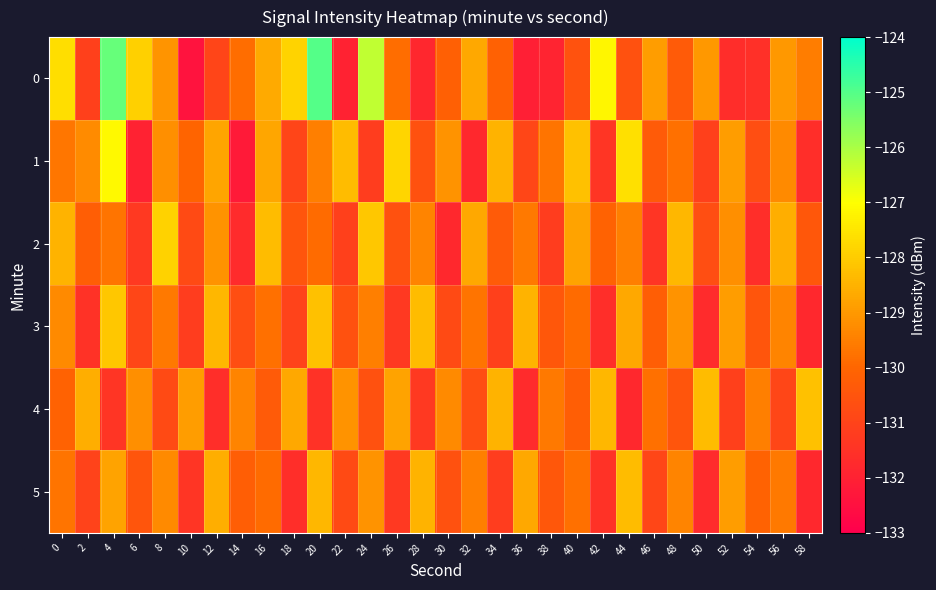

What is the total value across all series at 52?

-778.7